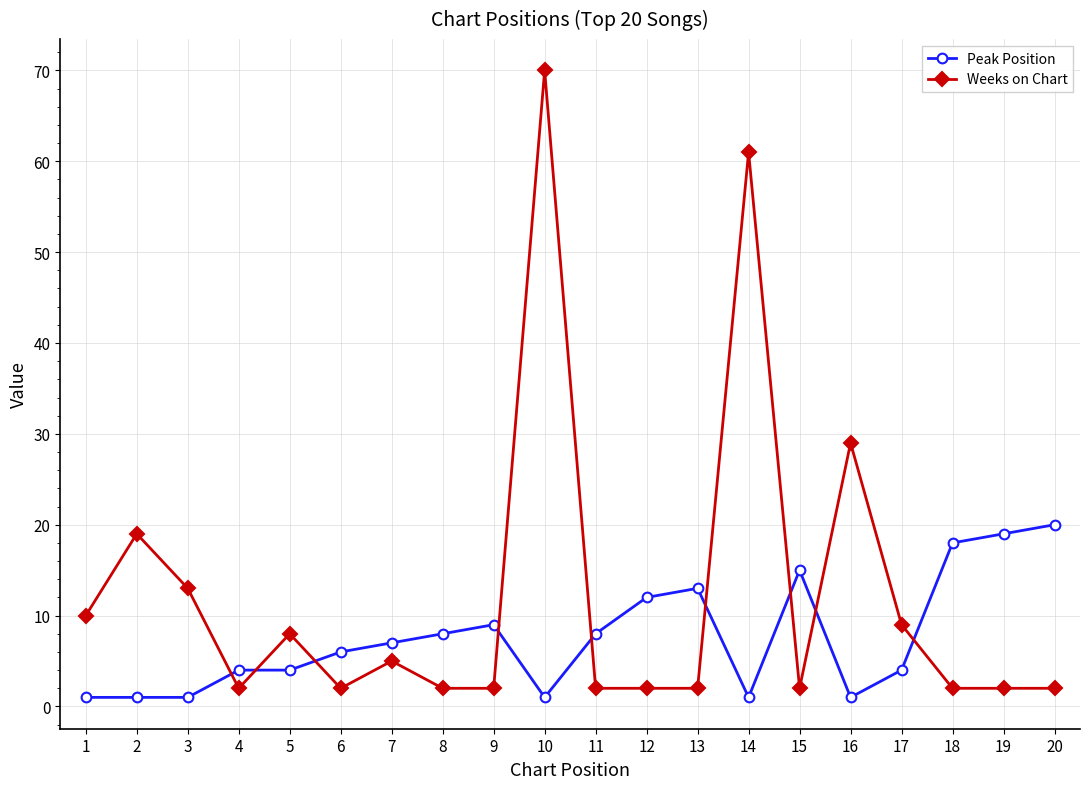

List the series in order of their peak value, lowest first.

Peak Position, Weeks on Chart